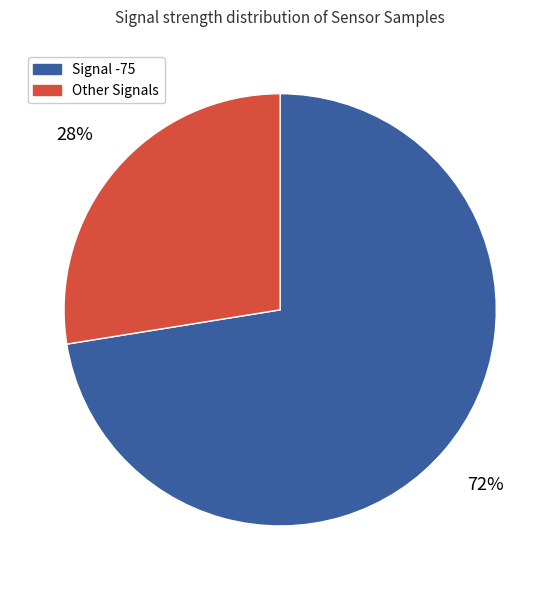

How many slices are in this pie chart?

2